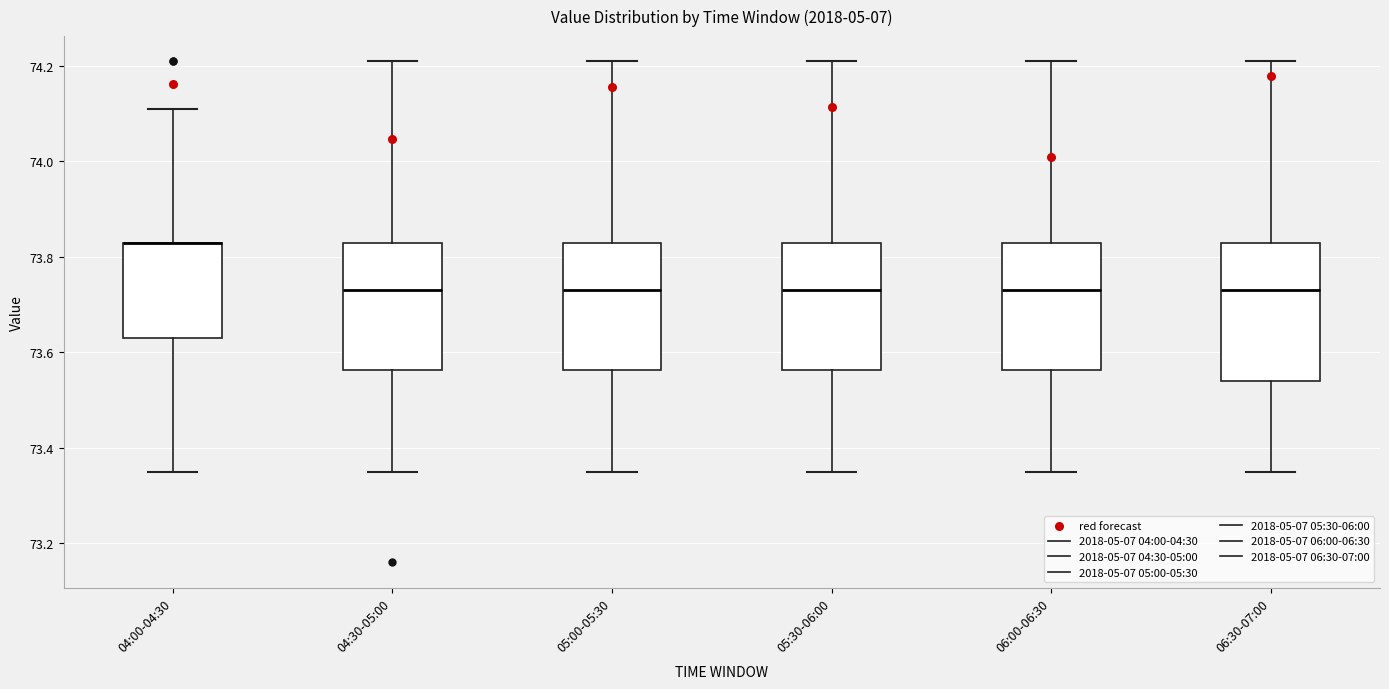

Reading left to right, read every box against the y-axis: the position of its median line, the range the box covers, and the ends of its whiskers. The values are not printed on the chart, so give them approximately, as read against the axis.

04:00-04:30: median 73.84 (drawn on the box's upper edge), box 73.64 to 73.84, whiskers 73.36 to 74.12
04:30-05:00: median 73.74, box 73.56 to 73.84, whiskers 73.36 to 74.22
05:00-05:30: median 73.74, box 73.56 to 73.84, whiskers 73.36 to 74.22
05:30-06:00: median 73.74, box 73.56 to 73.84, whiskers 73.36 to 74.22
06:00-06:30: median 73.74, box 73.56 to 73.84, whiskers 73.36 to 74.22
06:30-07:00: median 73.74, box 73.54 to 73.84, whiskers 73.36 to 74.22